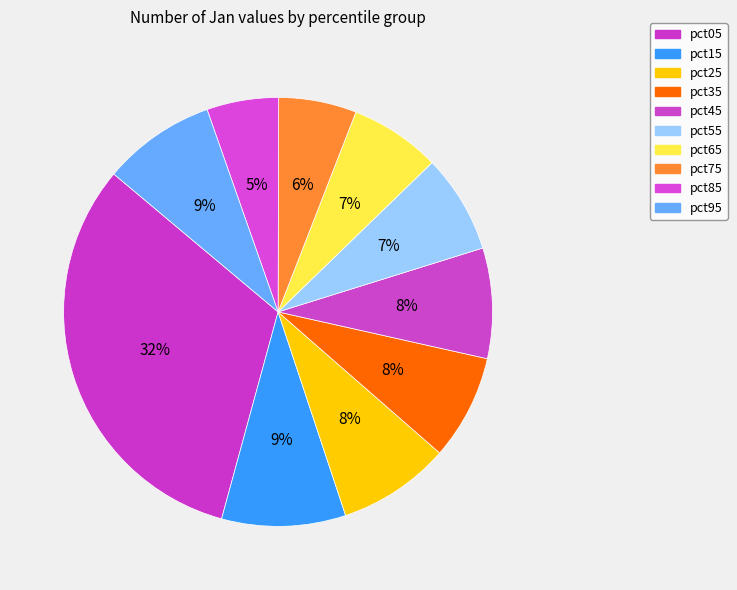

Count the number of slices in the pie.

10